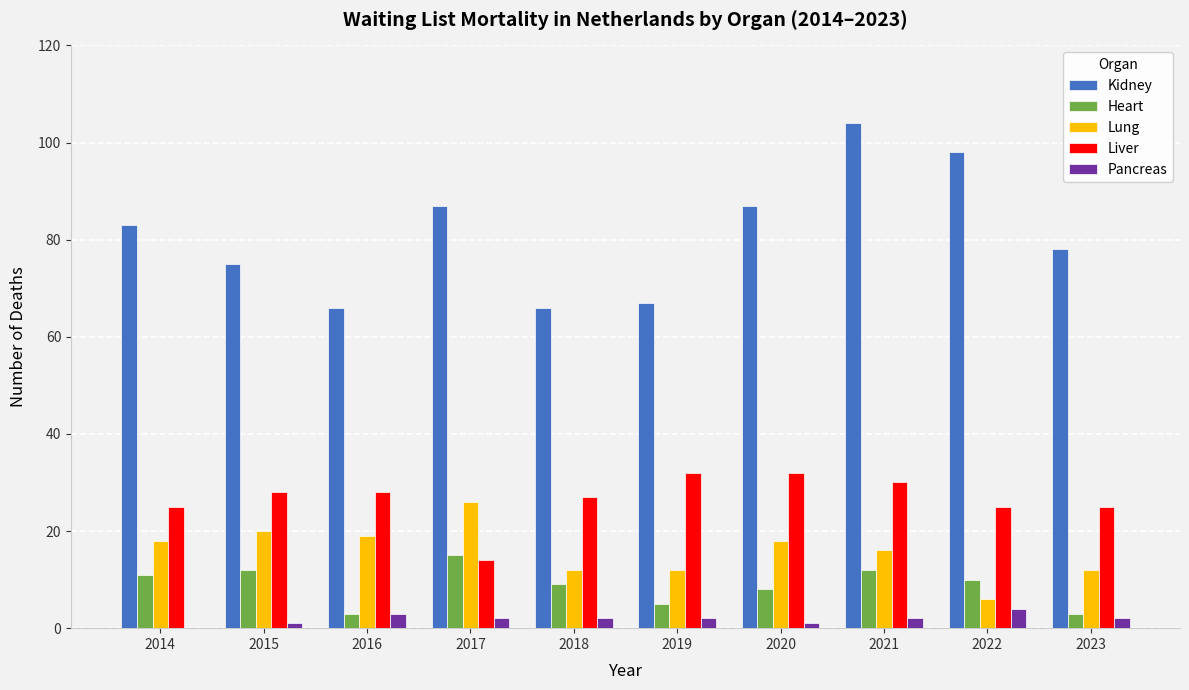

The value of Kidney at 2023 is 78. True or false?

True